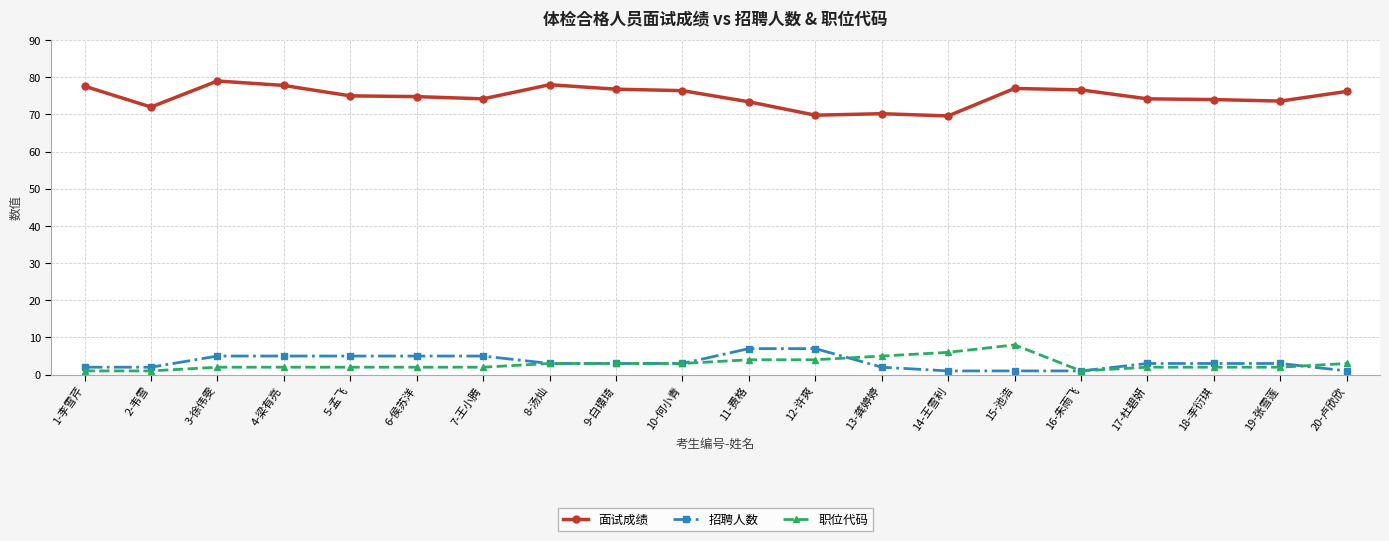

What is the spread (max minus min) of values at 13-龚婷婷?

68.2